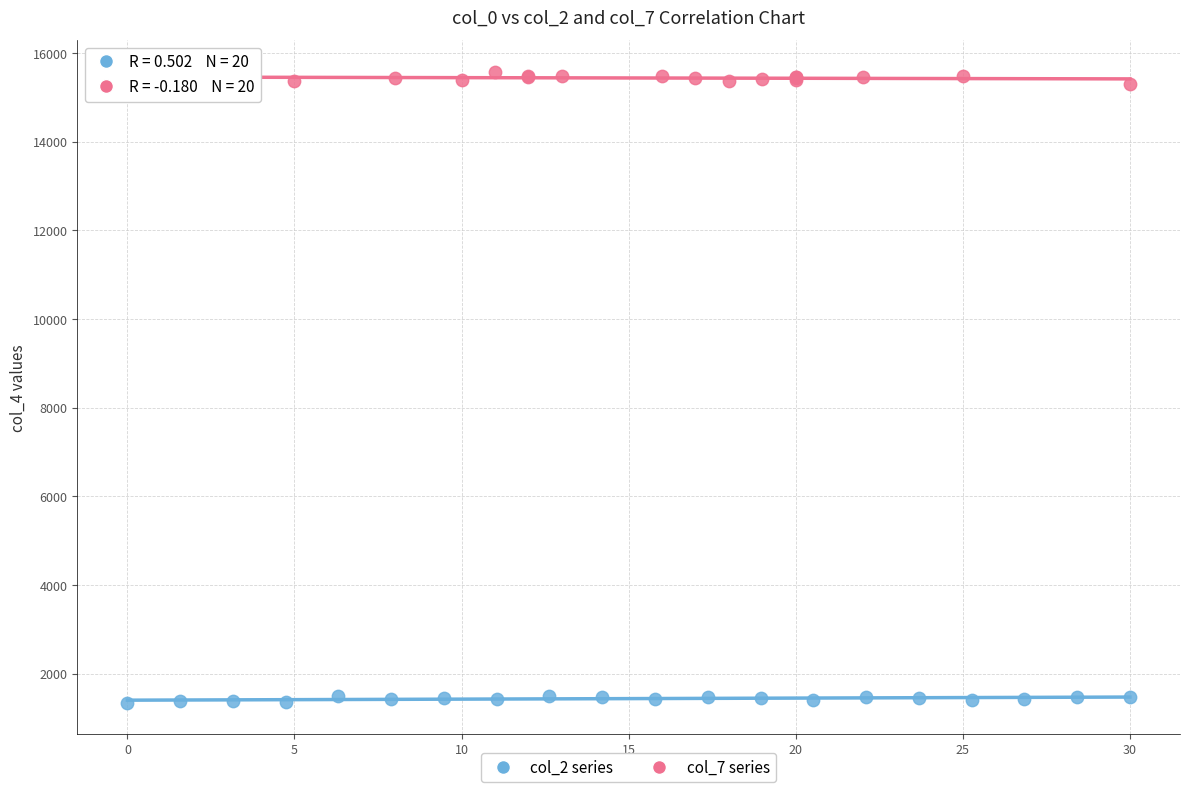

Which series contains the highest Y value?

col_7 series